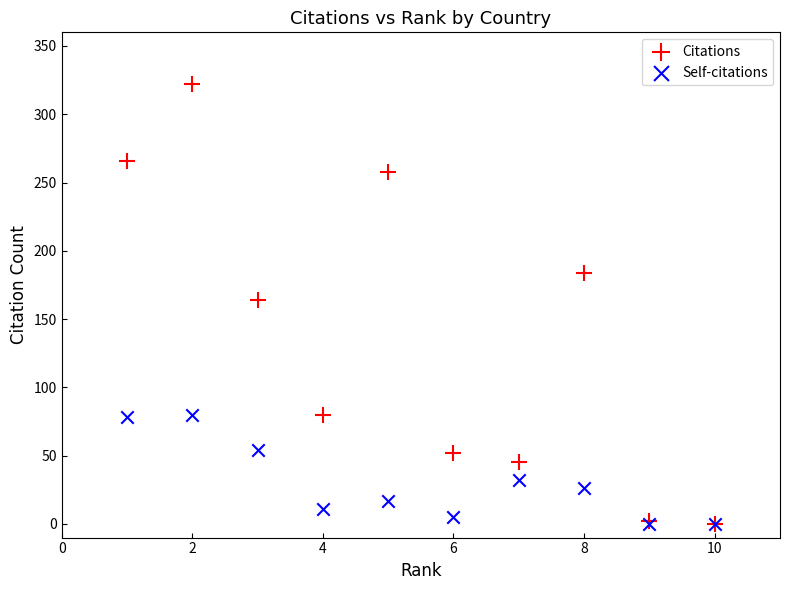

Which series contains the highest Y value?

Citations